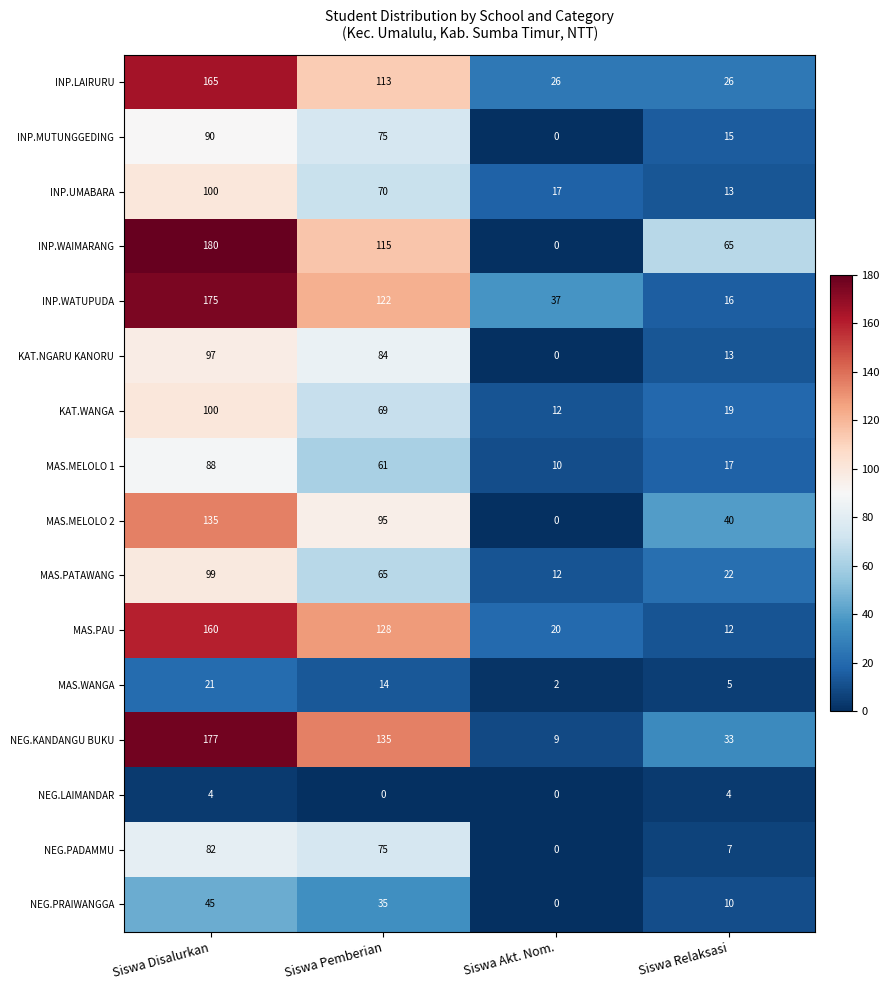

At which label is INP.LAIRURU closest to 95?

Siswa Pemberian